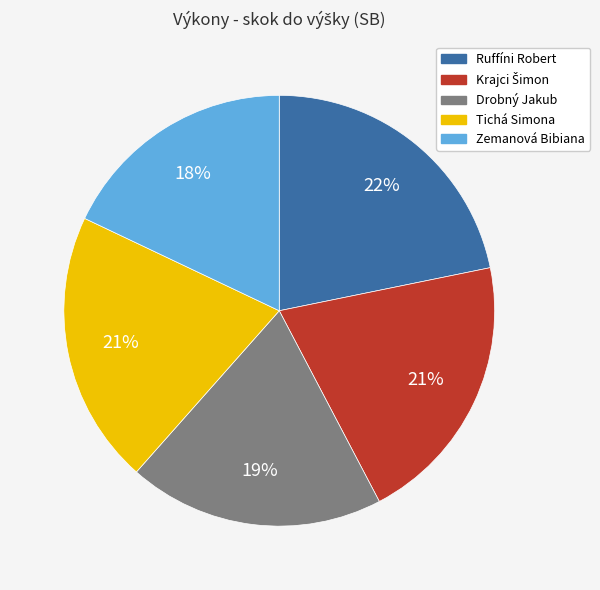

Does any single category account for the majority?

No